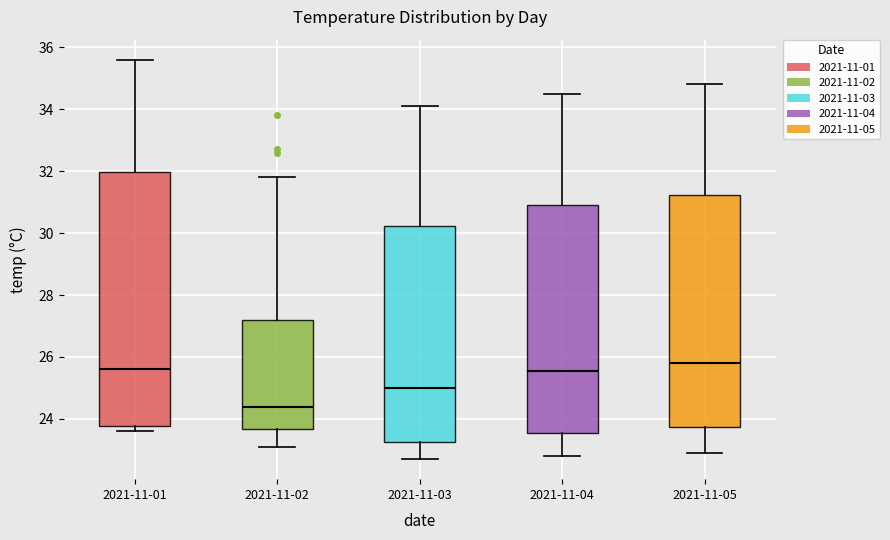

Where does the lower whisker of the box for 2021-11-04 end on the y-axis? The values are not printed on the chart, so give them approximately, as read against the axis.

22.8